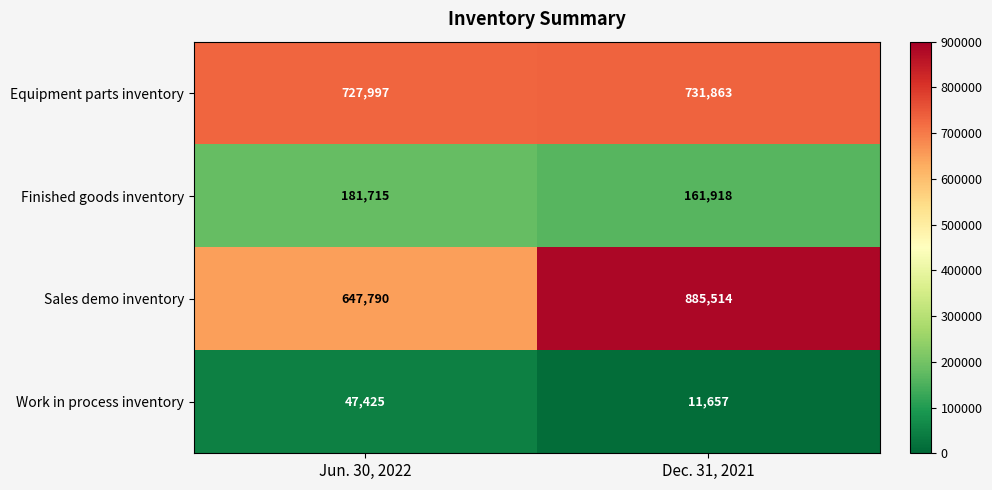

How many data points in Equipment parts inventory are less than 731863?

1